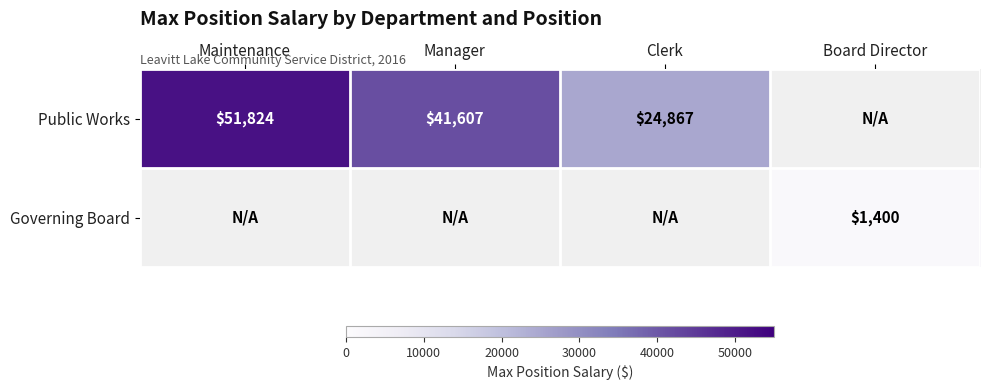

True or false: Public Works has a value of 28776.4 at Maintenance.

False